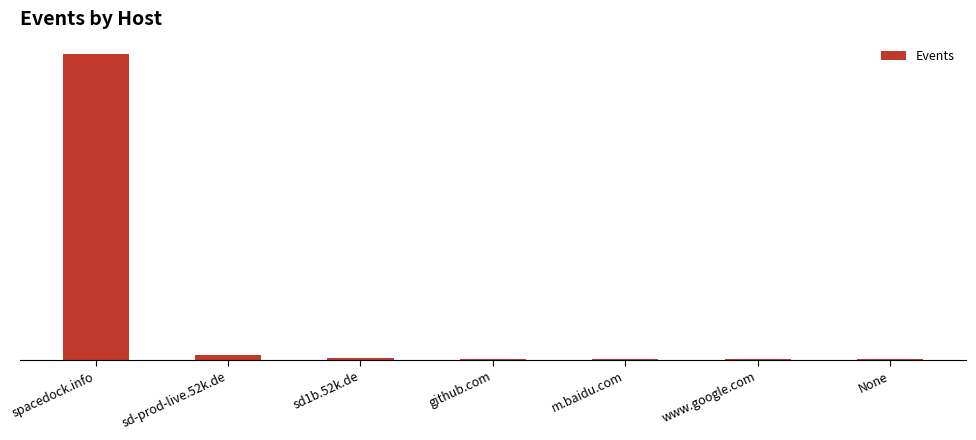

The chart shows a value of 2 at github.com. True or false?

True